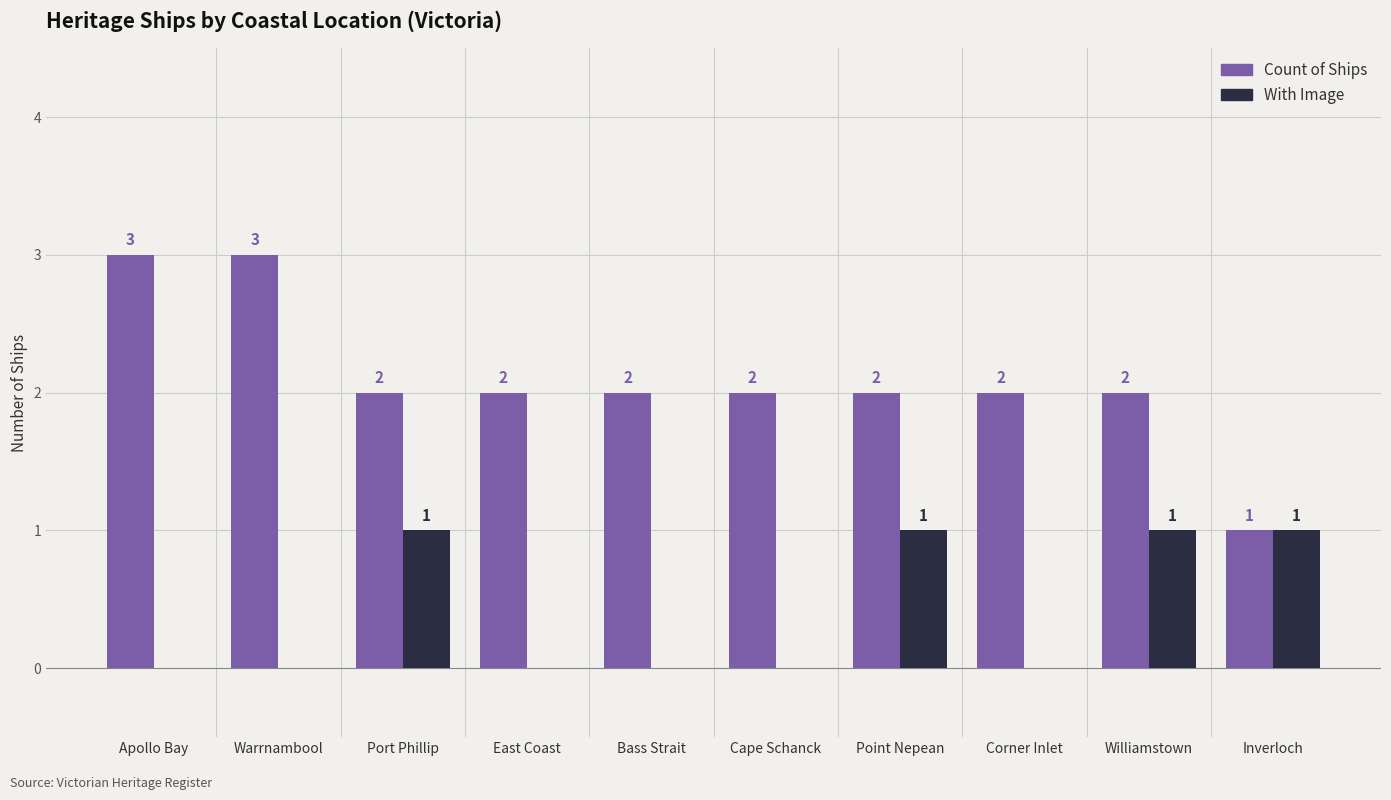

What value does the Count of Ships series have at Corner Inlet?

2